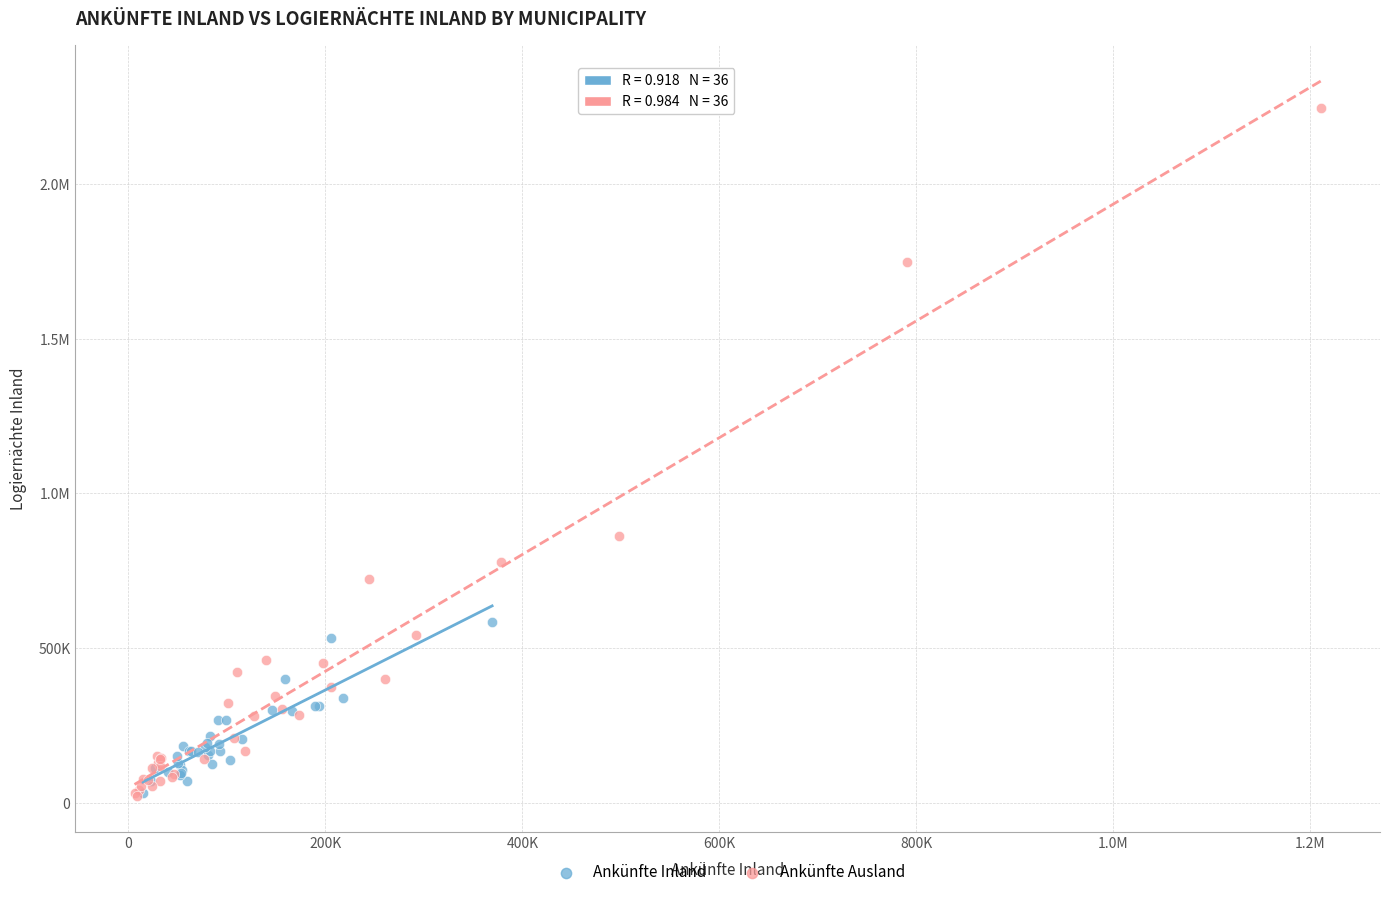

What are all the series names shown in the legend?

Ankünfte Inland, Ankünfte Ausland